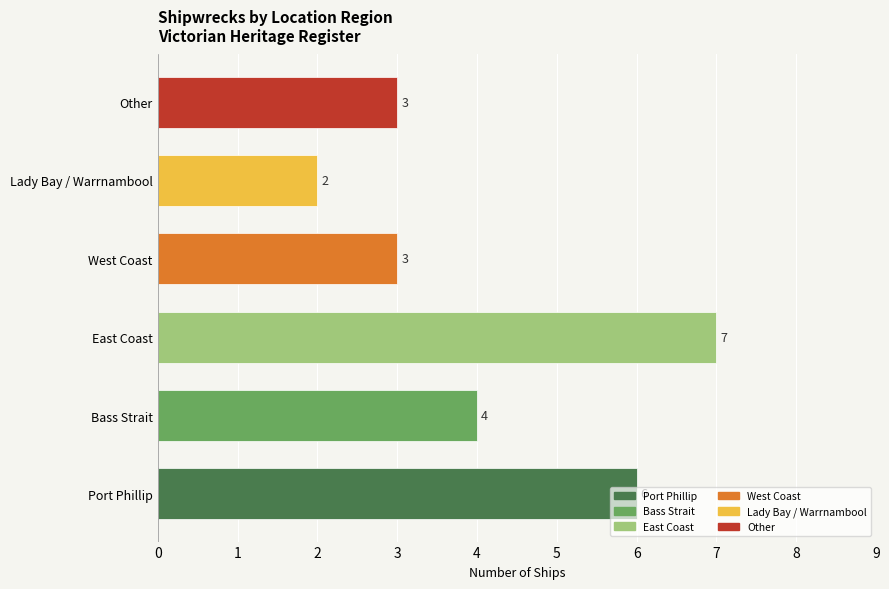

Which label corresponds to the smallest value in the chart?

Lady Bay / Warrnambool